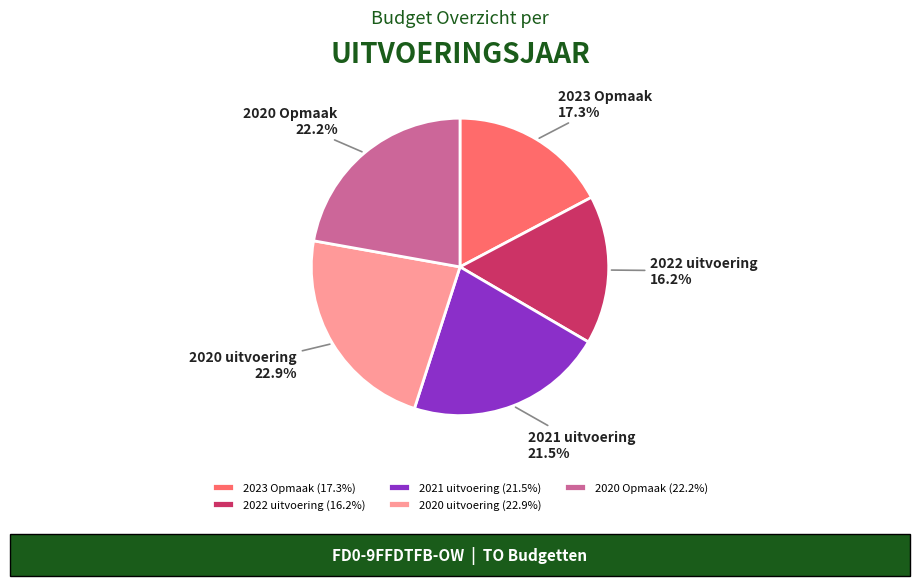

Count the number of slices in the pie.

5